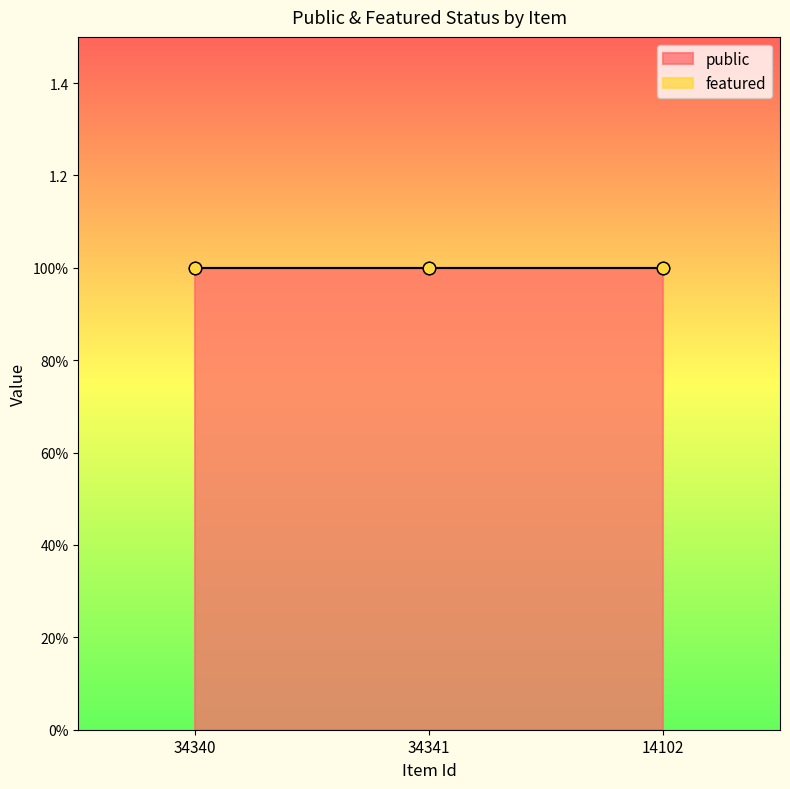

Which series contains the lowest Y value?

featured